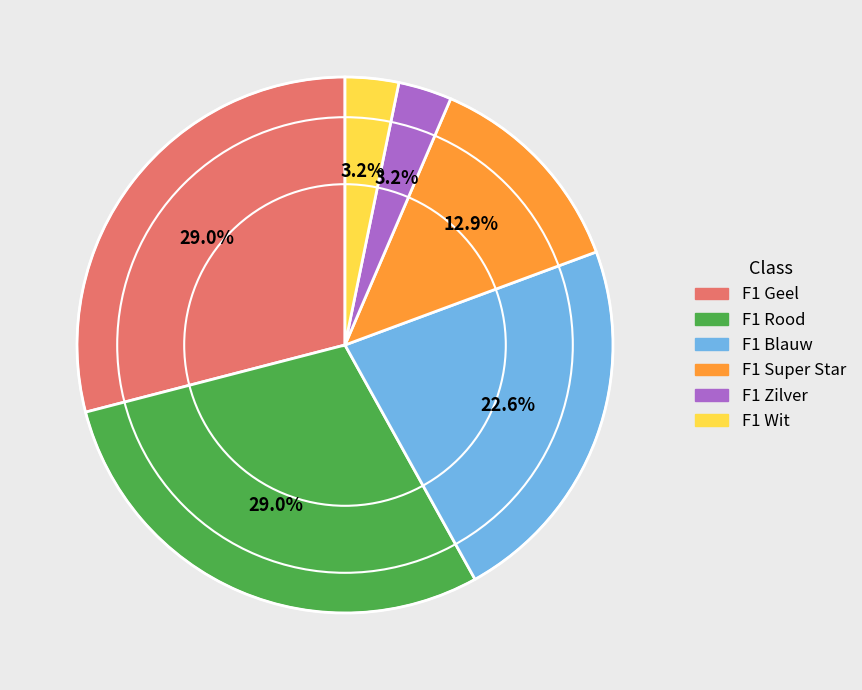

Do F1 Geel and F1 Super Star together represent more than half of the pie?

No